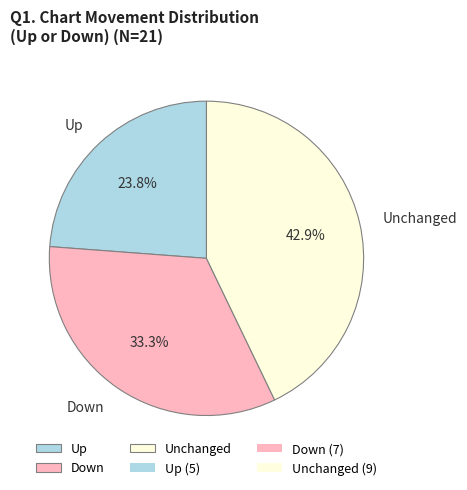

What portion of the pie excludes Up?

76.2%